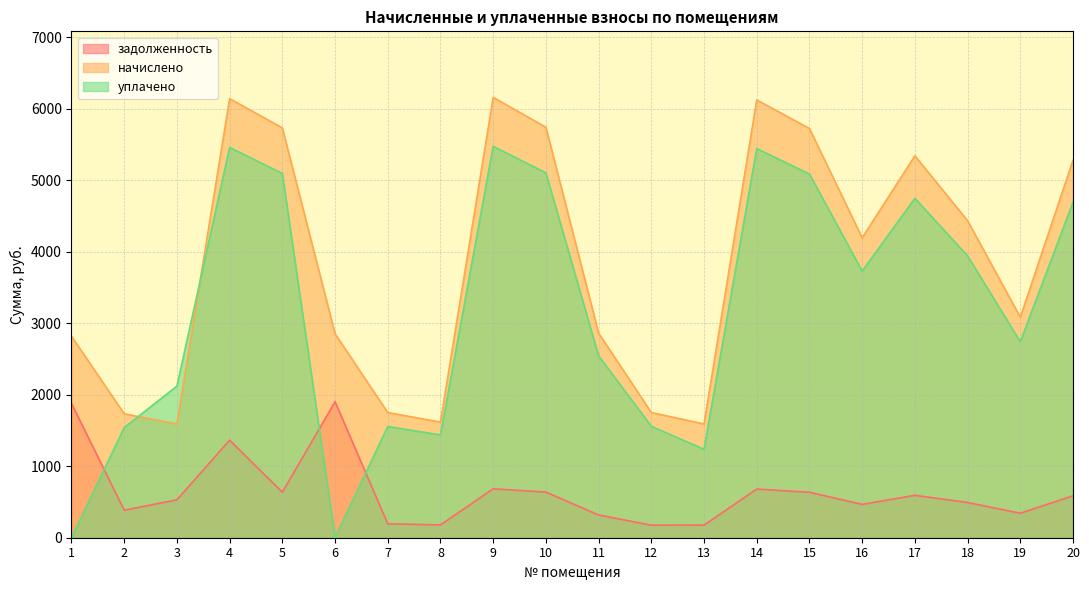

What is the difference between the highest and lowest values at 5?

5093.0